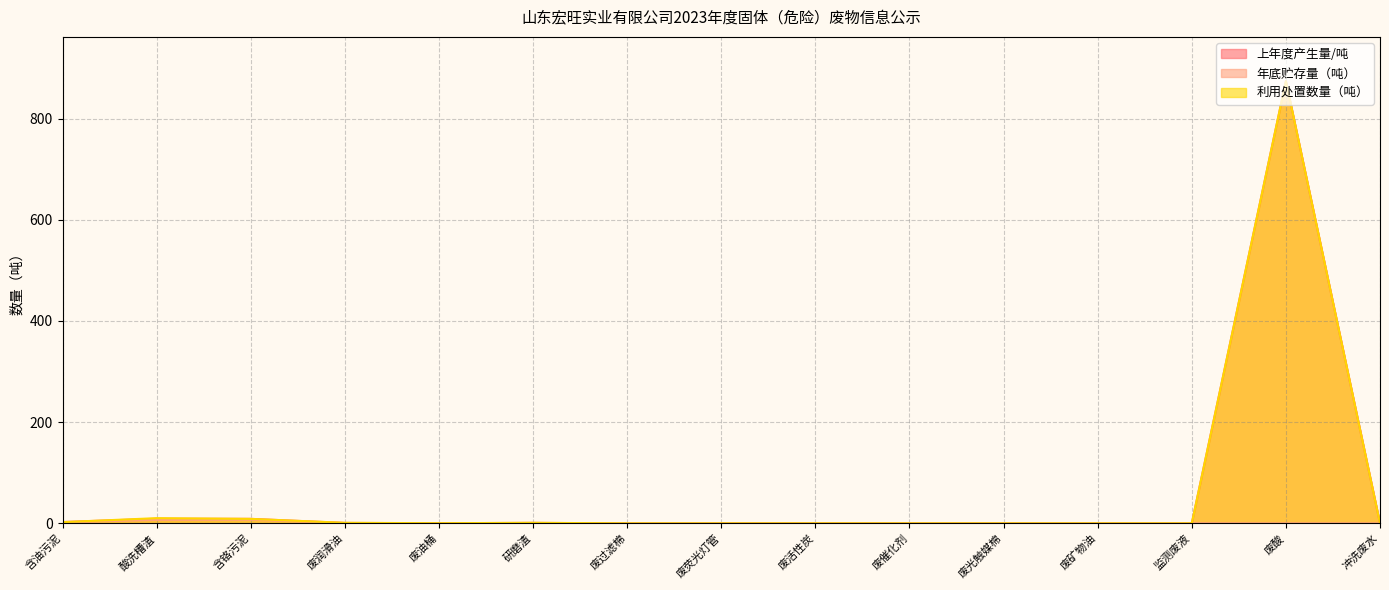

Rank the series at 废矿物油 from lowest to highest value.

上年度产生量/吨, 年底贮存量（吨）, 利用处置数量（吨）